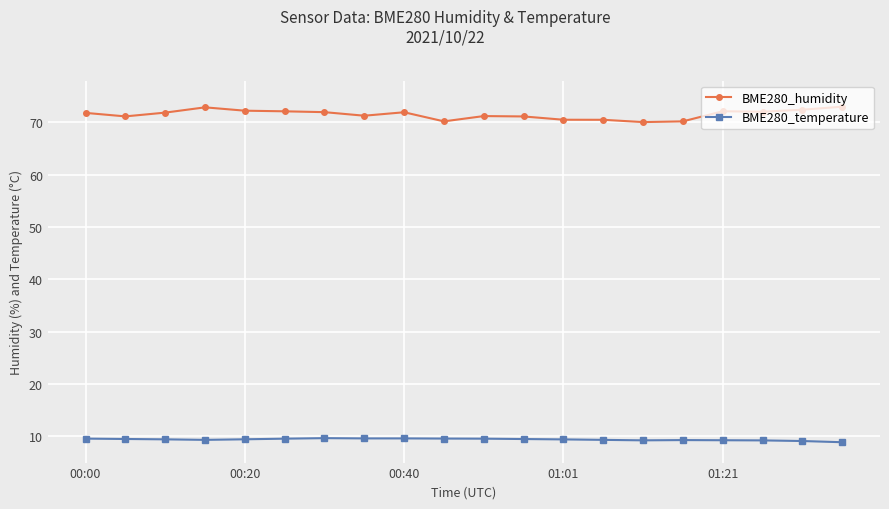

What is the sum of all BME280_humidity values?

1430.9